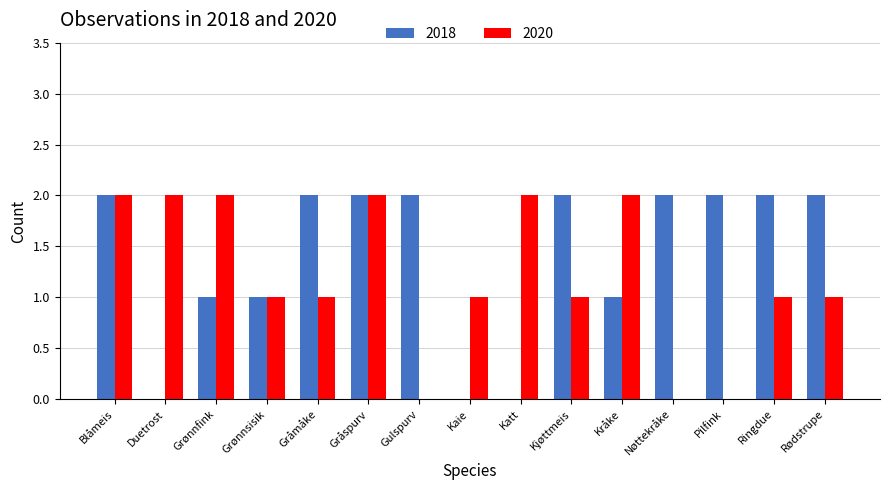

The 2020 series shows 2 at Duetrost. True or false?

True